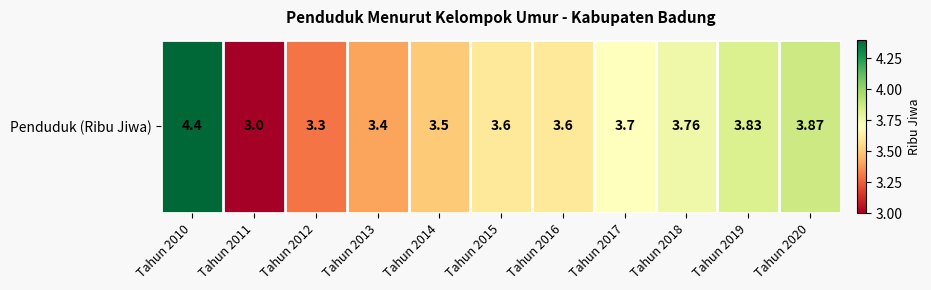

What is the sum of all values?

40.0